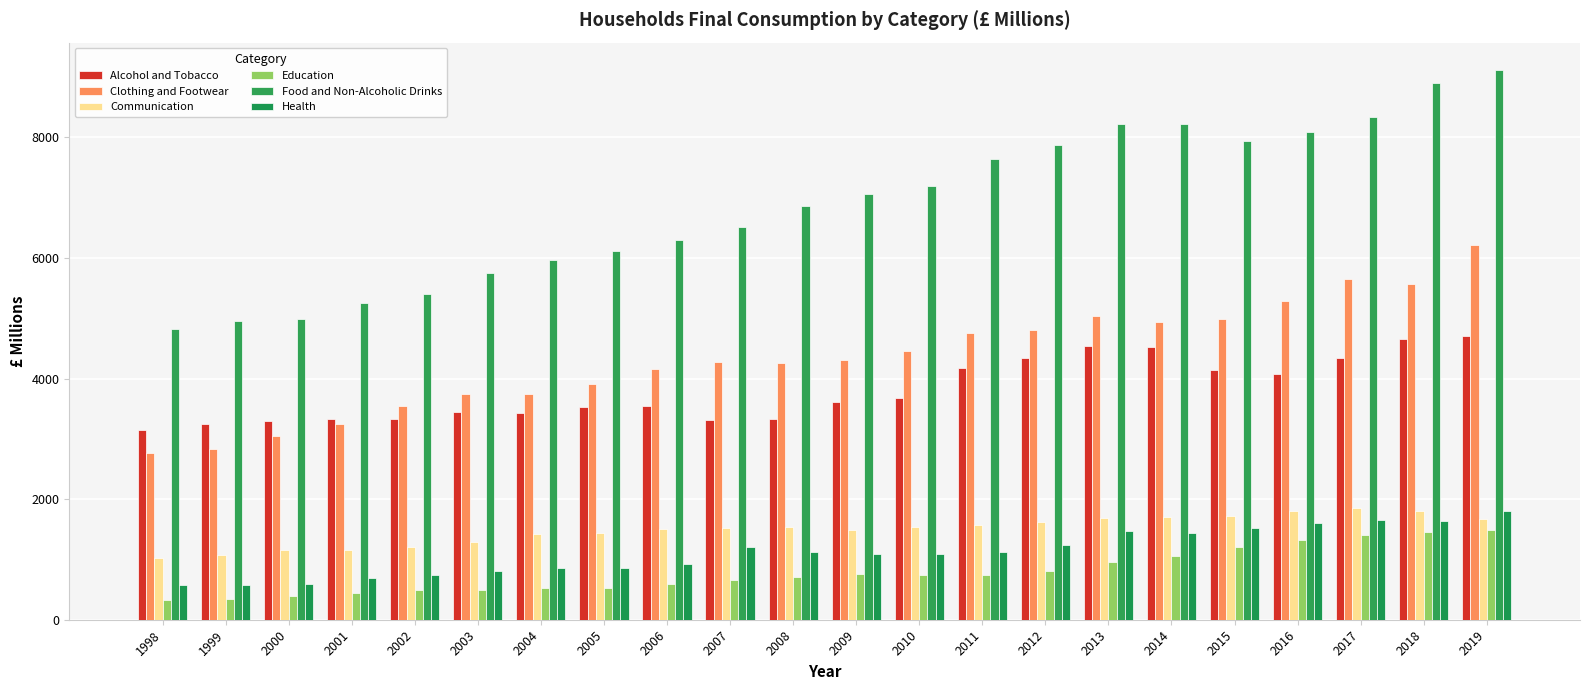

Is the value of Education at 2015 greater than the value of Health at 1999?

Yes